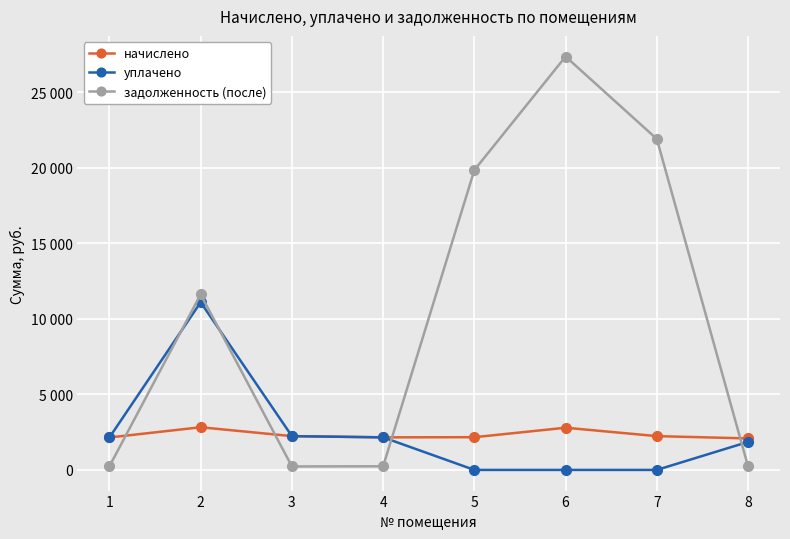

Does the chart have visible grid lines?

Yes